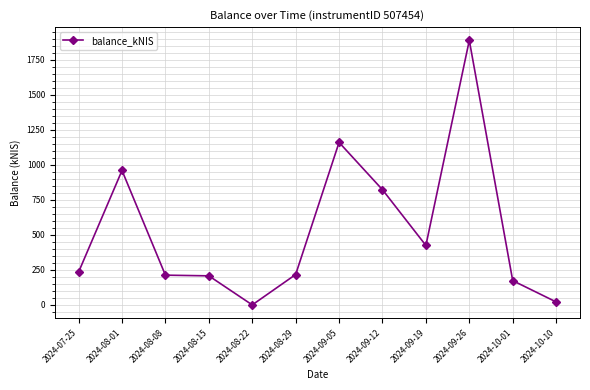

The chart shows a value of 514.0 at 2024-09-12. True or false?

False